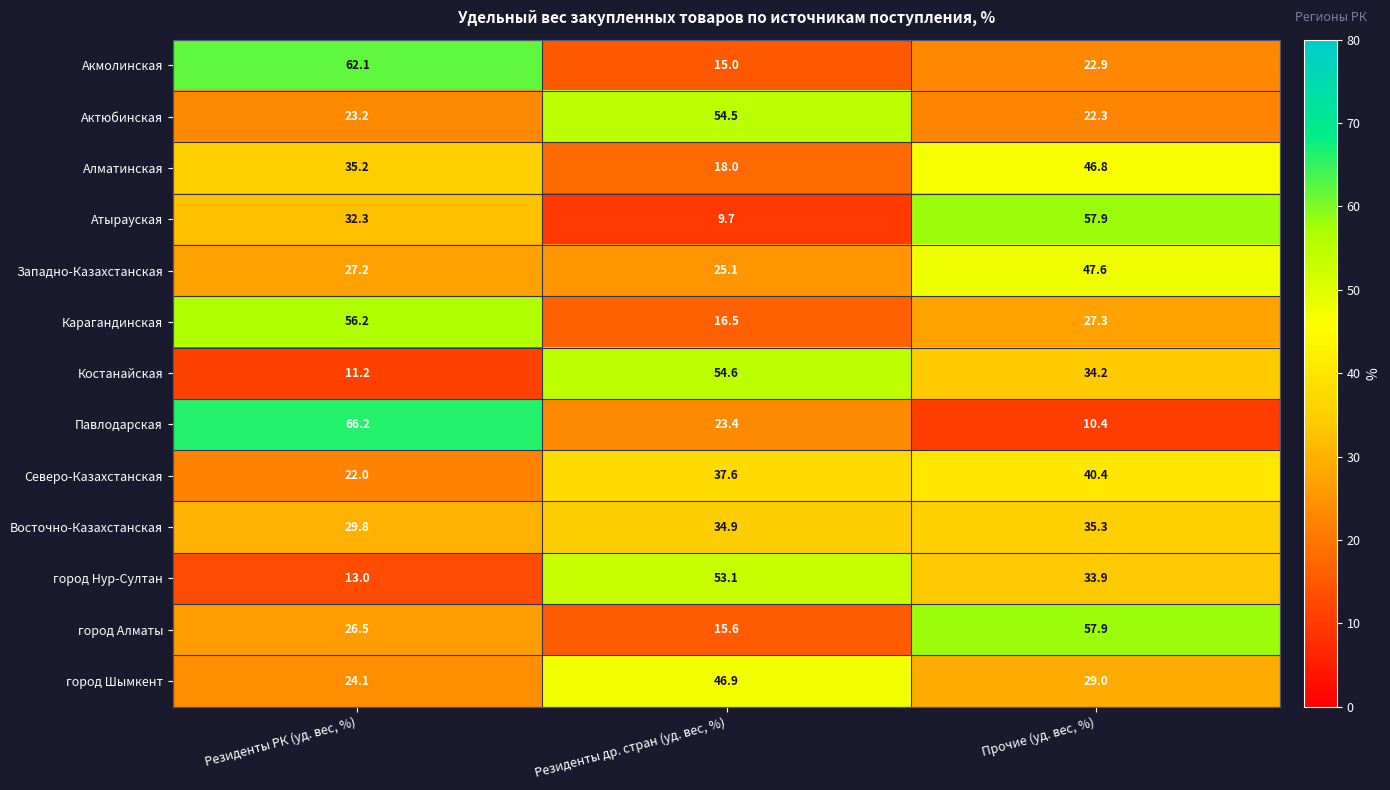

What is the spread (max minus min) of values at Резиденты РК (уд. вес, %)?

55.0